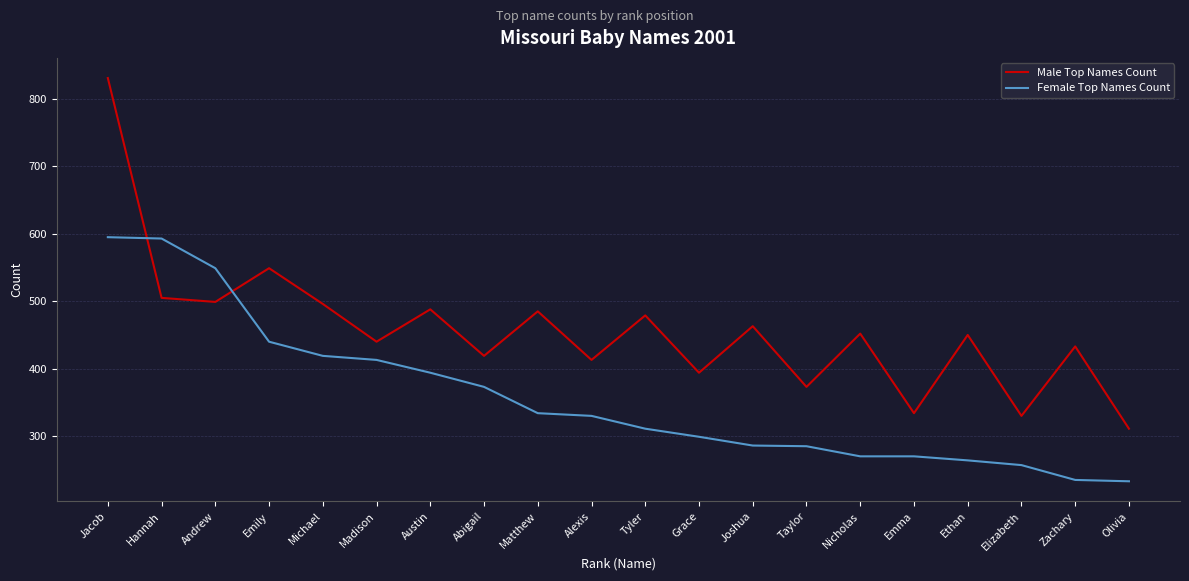

Which series has the widest spread of values?

Male Top Names Count